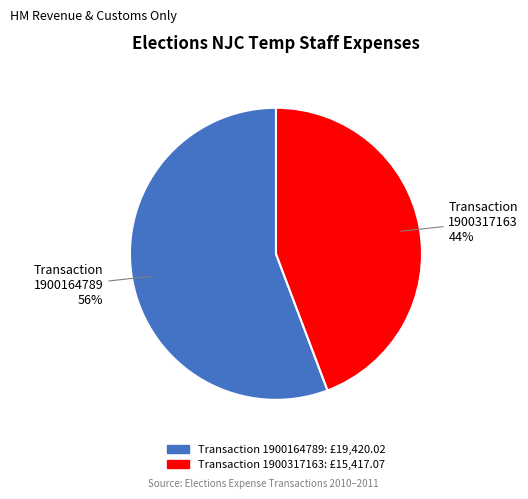

To the nearest percent, what percentage of the pie is Transaction 1900164789?

56%